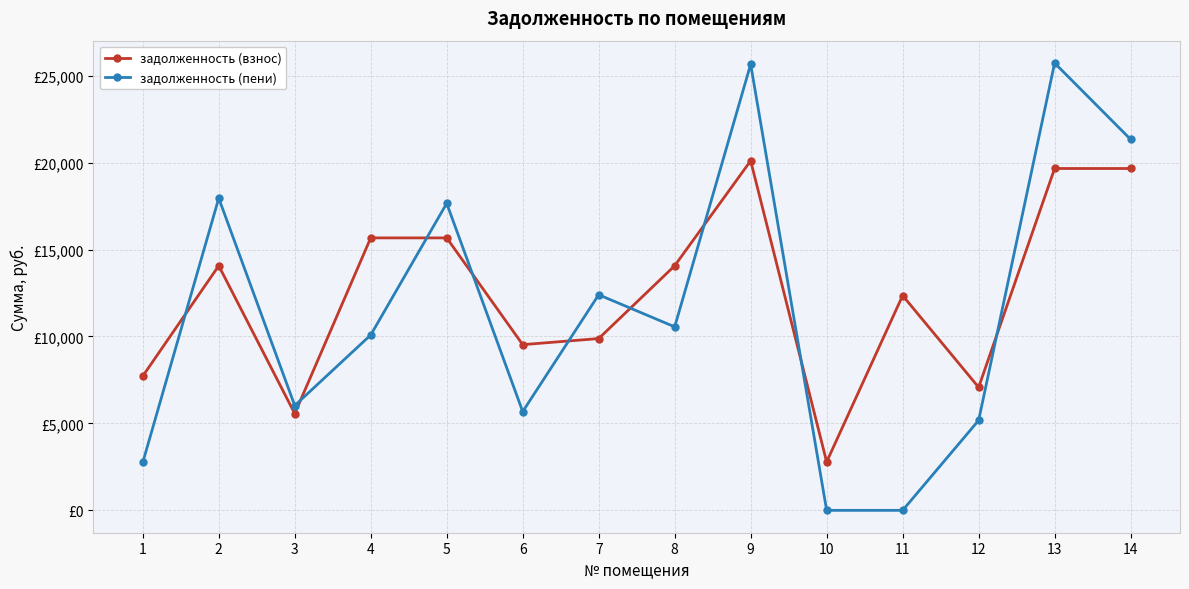

Where is the first local maximum for задолженность (пени)?

2